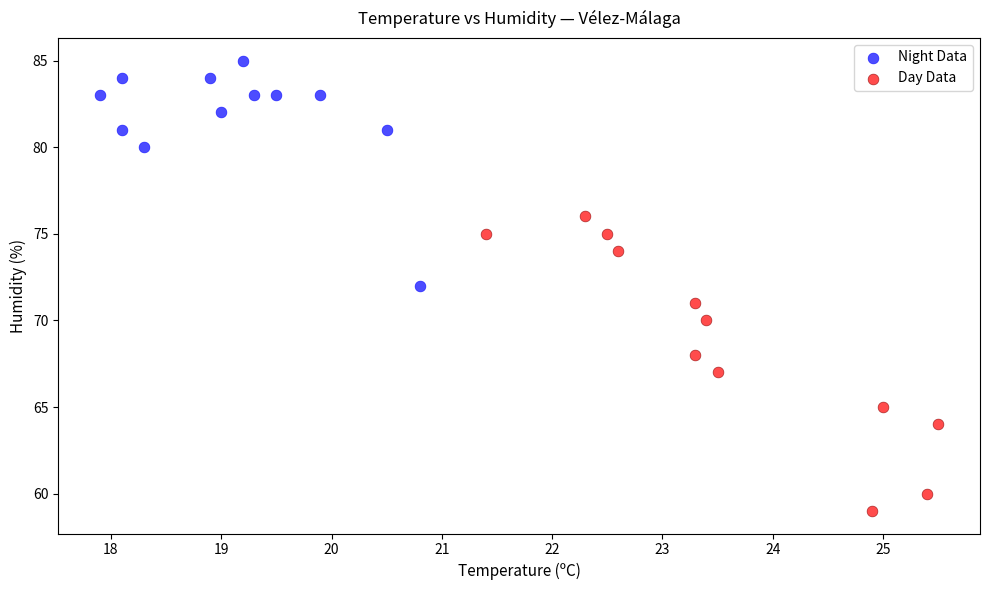

Which series contains the highest Y value?

Night Data